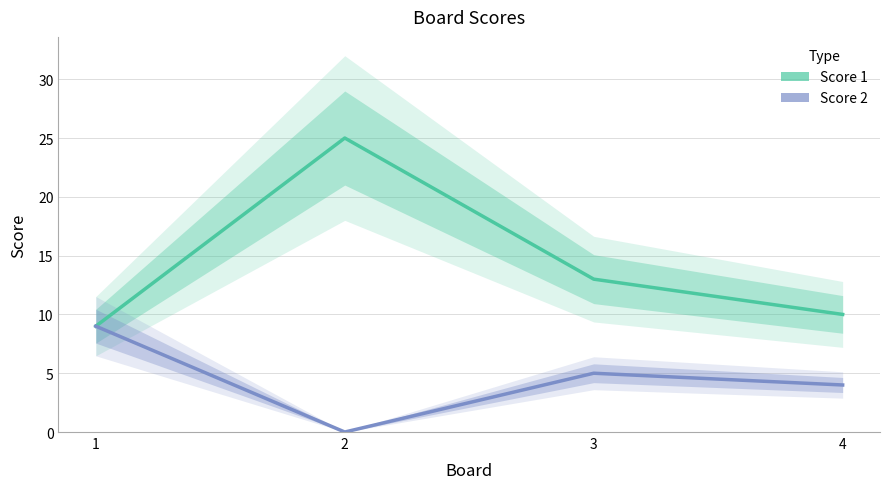

Rank the series at 4 from highest to lowest value.

Score 1, Score 2